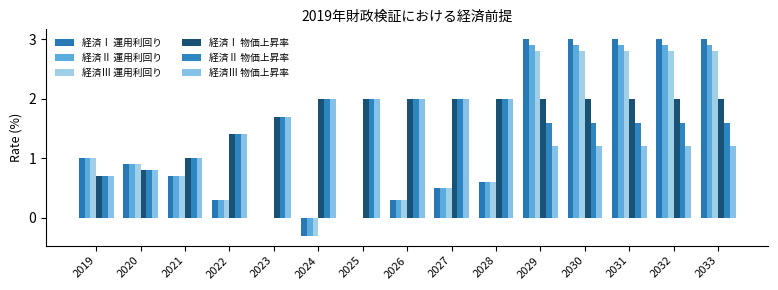

Does the chart contain stacked bars?

No